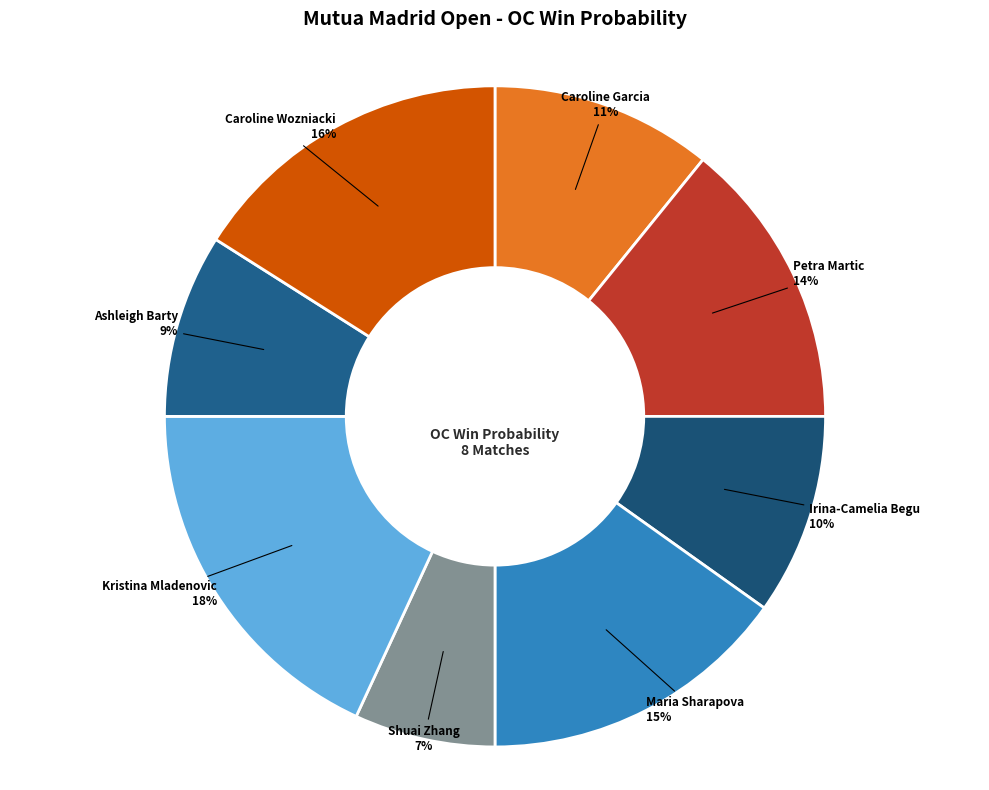

The Irina-Camelia Begu slice represents 19% of the pie. True or false?

False